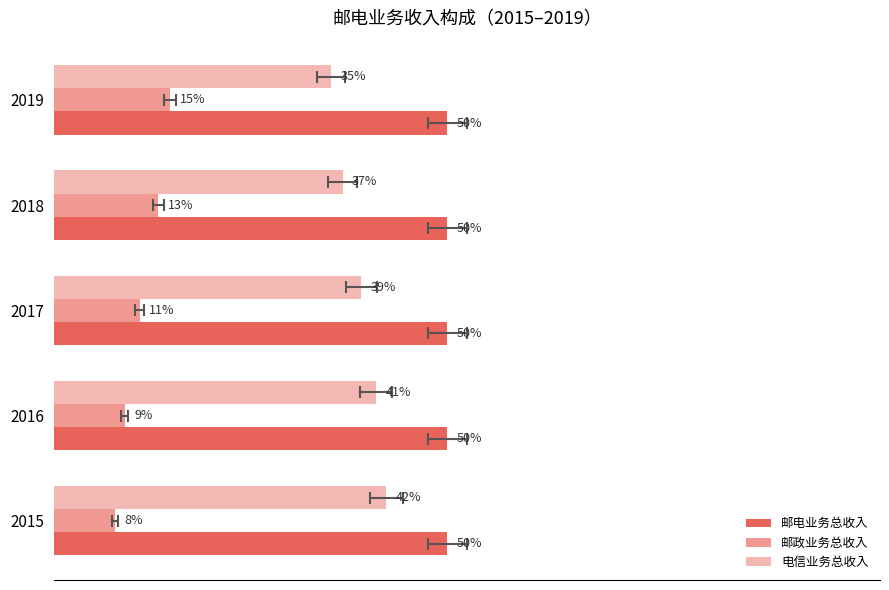

How many categories are shown in the chart?

5